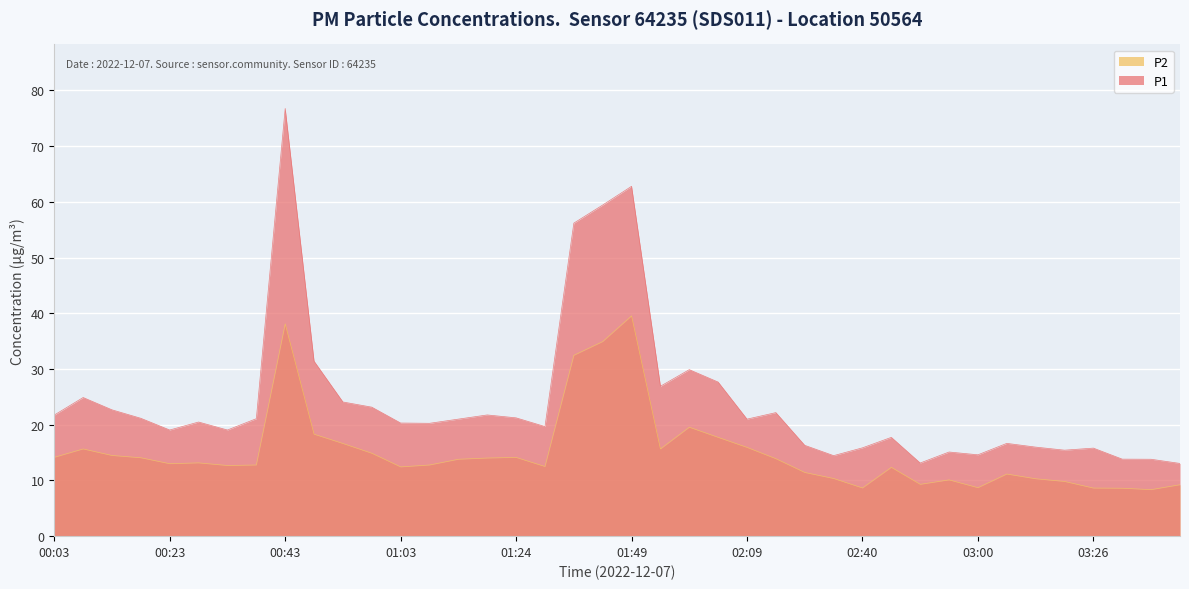

What is the label of the 35th point from the left?

03:16